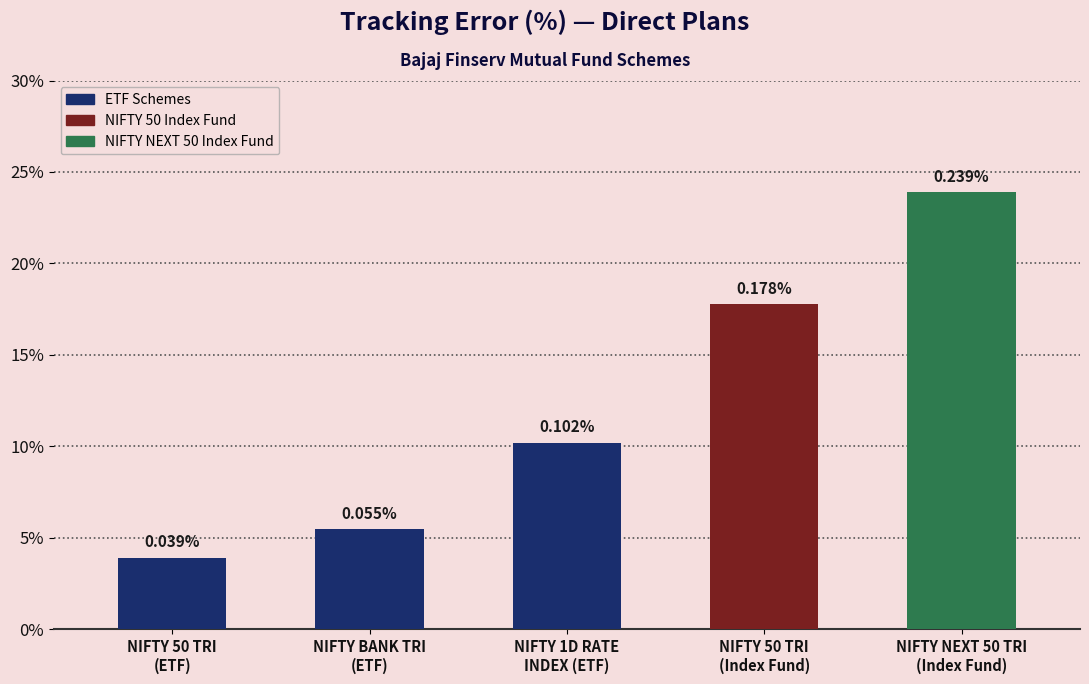

Are the bars horizontal?

No